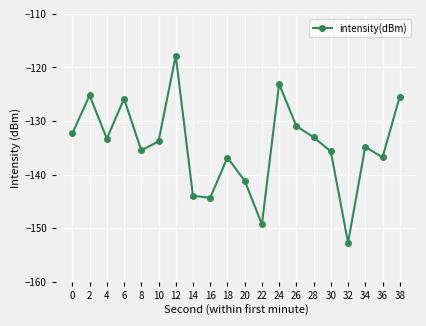

What is the value of the 2nd point from the left?

-125.2